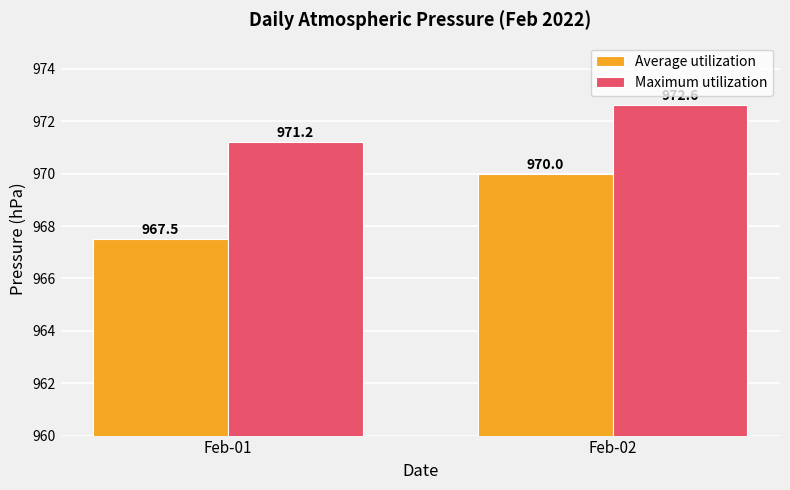

What is the sum of the Average utilization values at Feb-02 and Feb-01?

1937.5